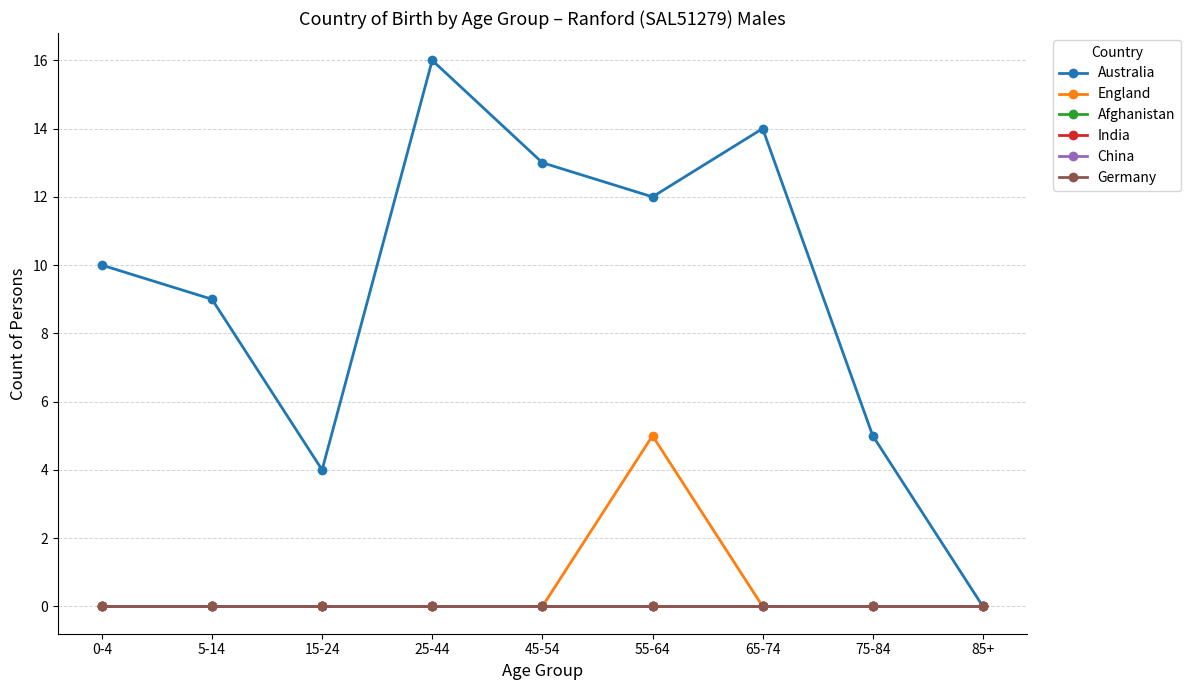

List the labels in order of China value, smallest first.

0-4, 5-14, 15-24, 25-44, 45-54, 55-64, 65-74, 75-84, 85+